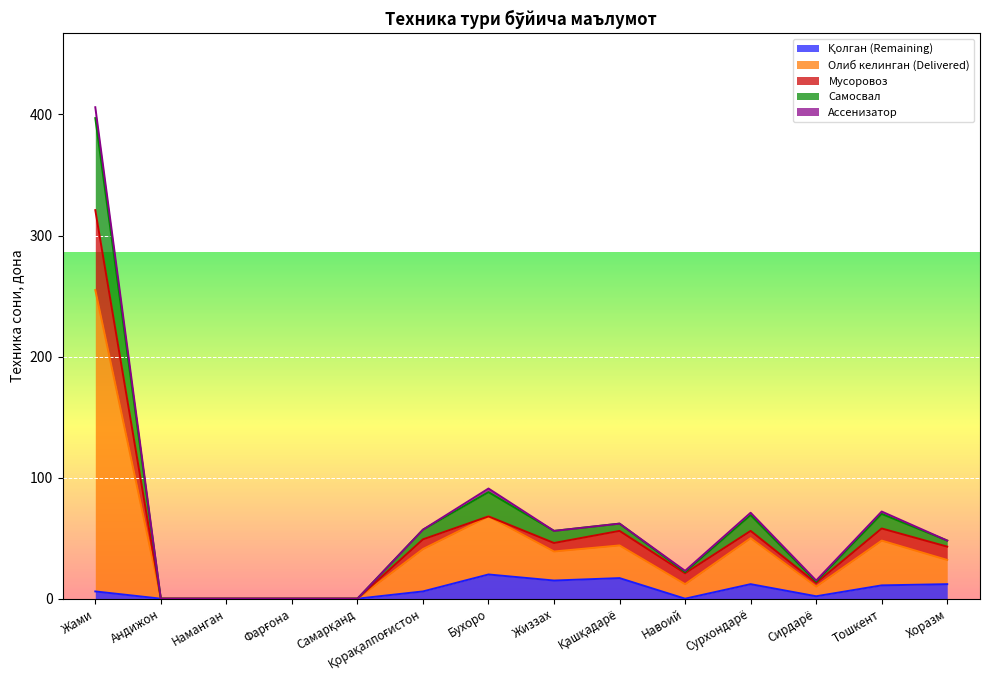

At which category is the sum across all series the highest?

Жами